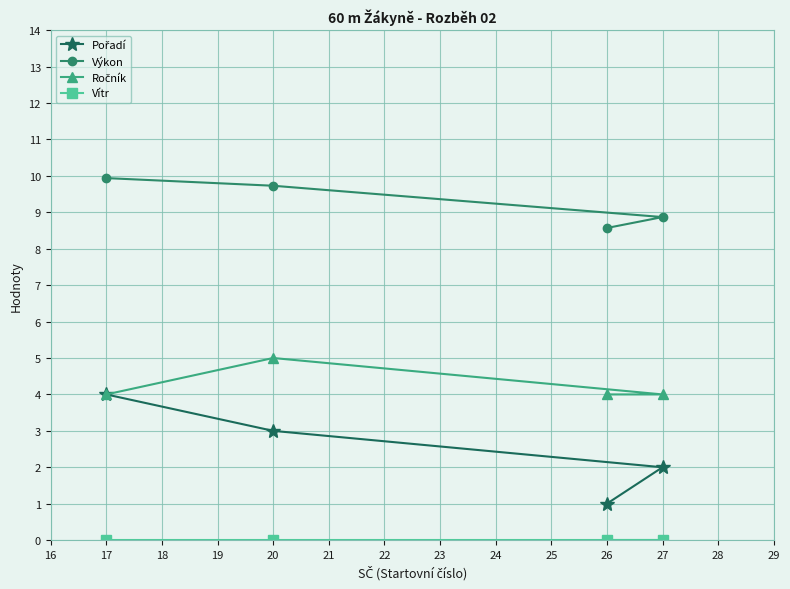

True or false: Výkon and Pořadí cross at least once.

False